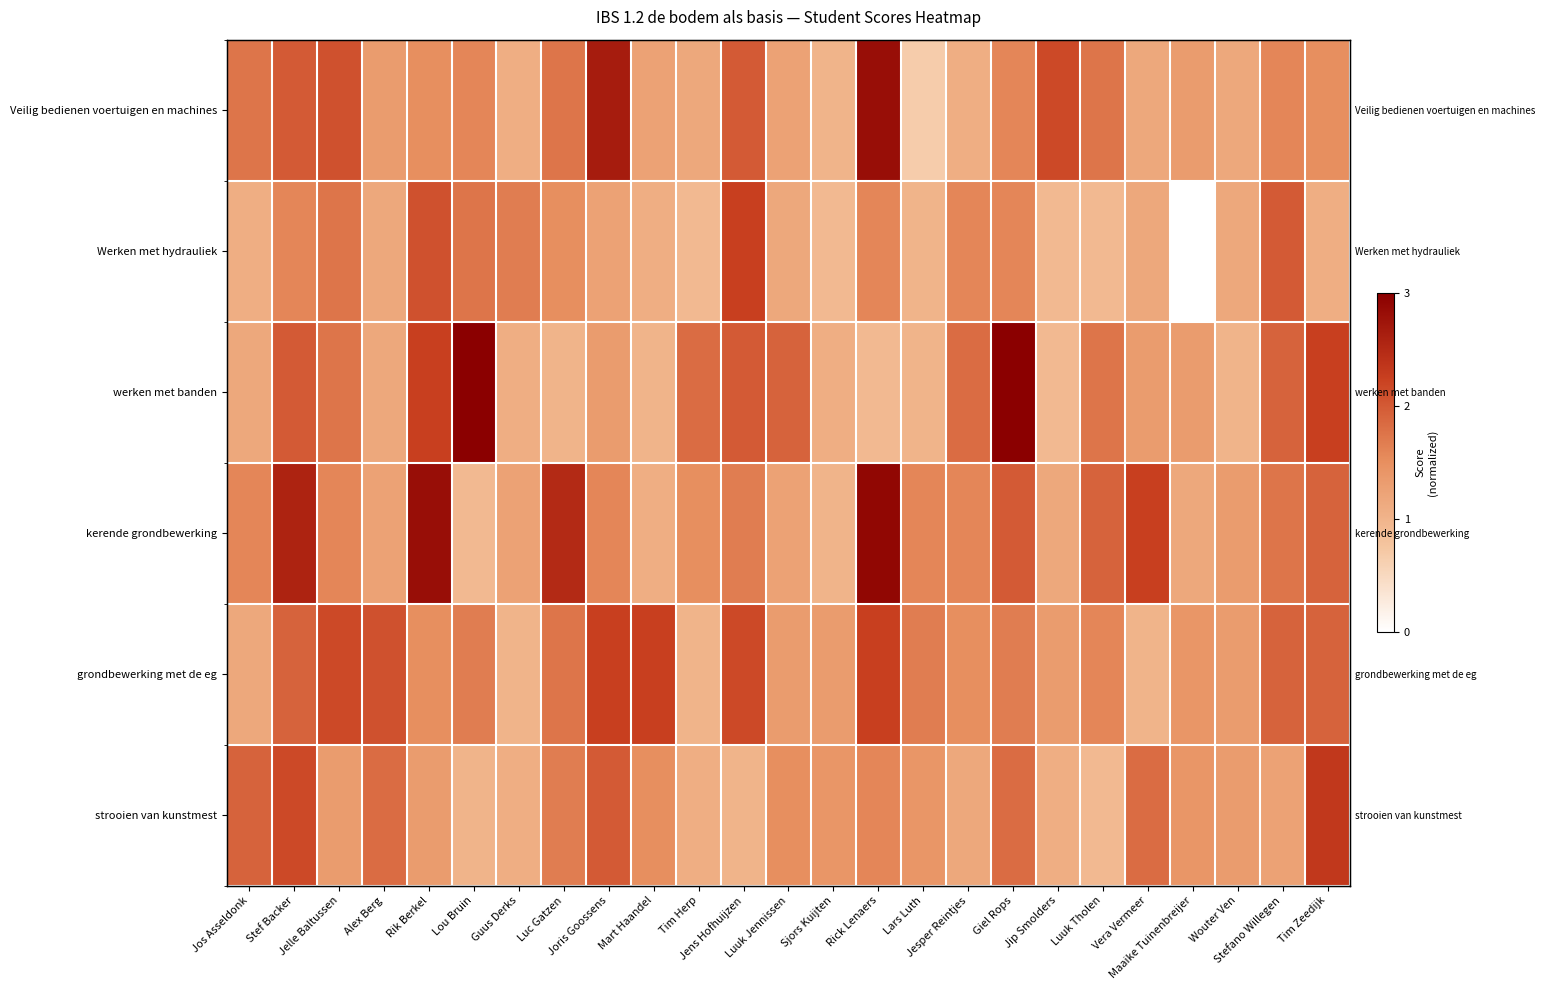

True or false: grondbewerking met de eg has a value of 1.3 at Sjors Kuijten.

True